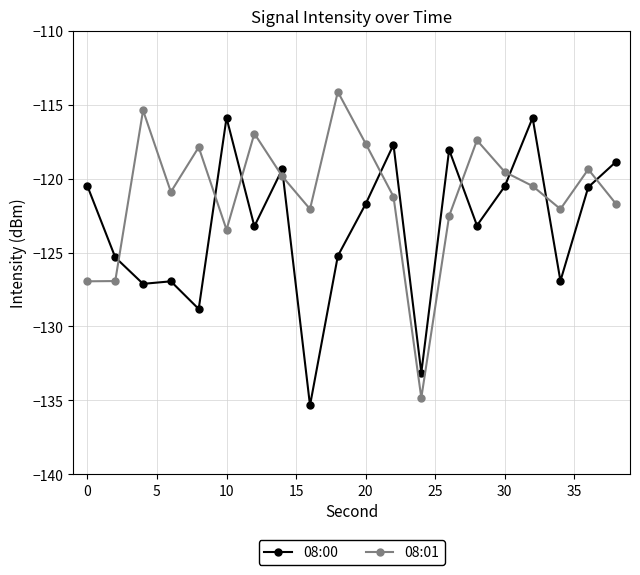

Rank the series by their maximum value, from highest to lowest.

08:01, 08:00